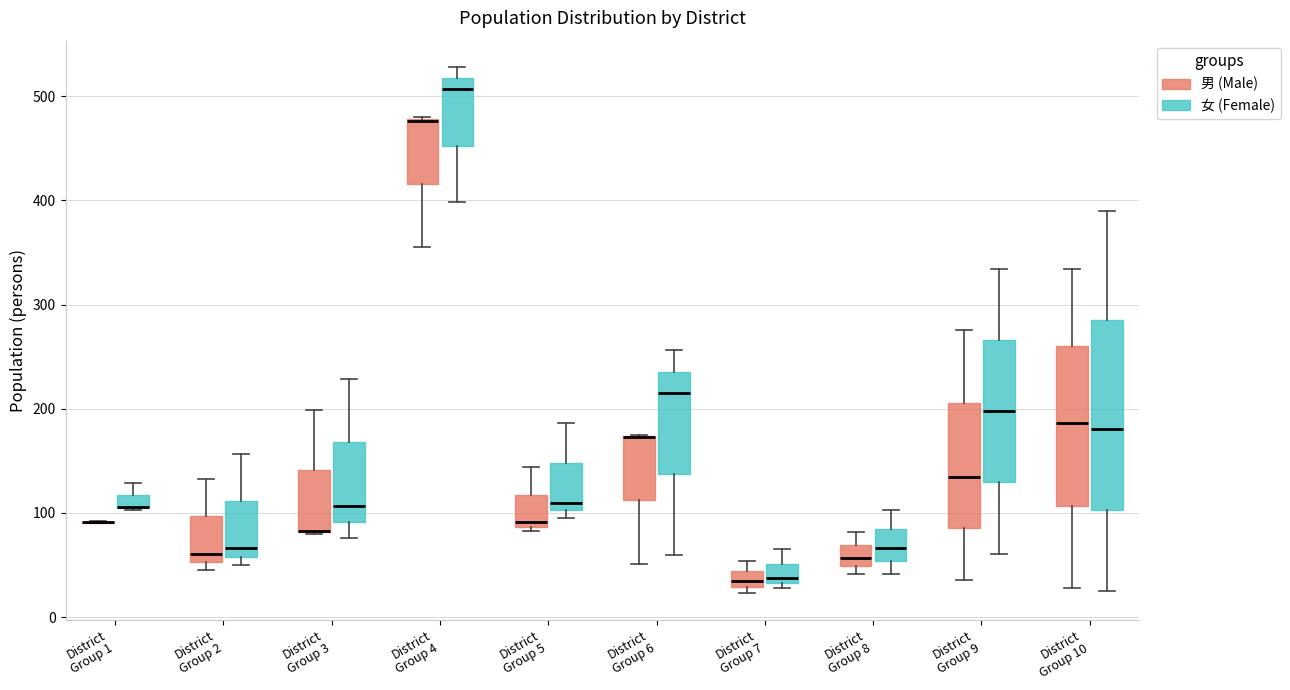

Where is the upper edge of the box for District Group 6 (男 (Male)) on the y-axis? The values are not printed on the chart, so give them approximately, as read against the axis.

170